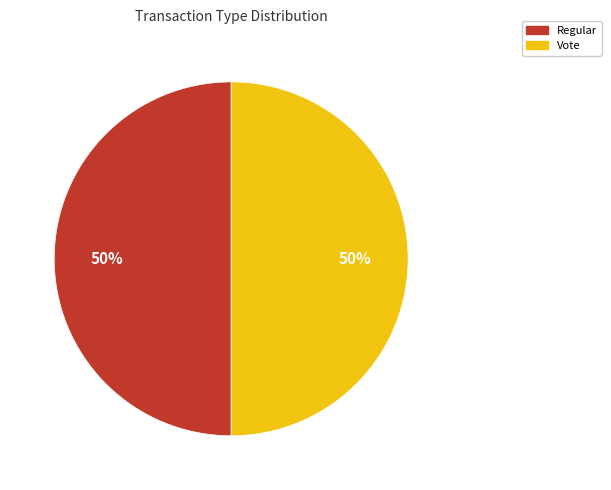

To the nearest percent, what percentage of the pie is Vote?

50%